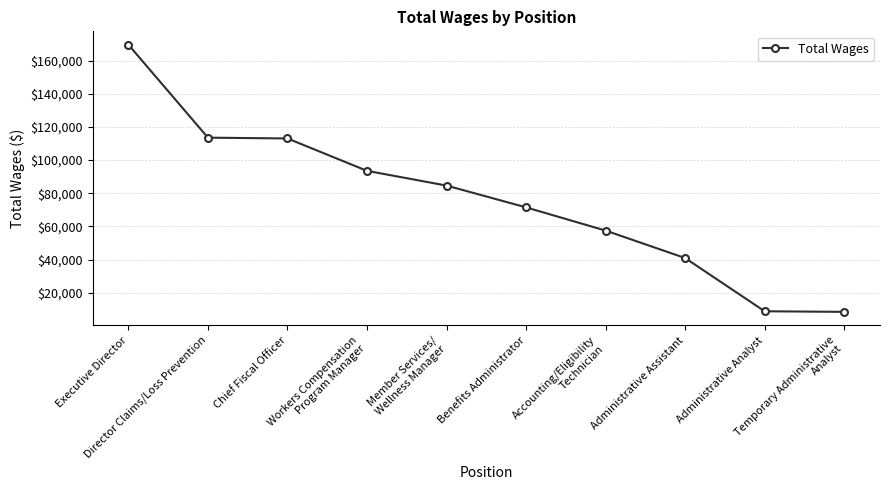

What is the difference between the values at Administrative Analyst and Workers Compensation
Program Manager?

84646